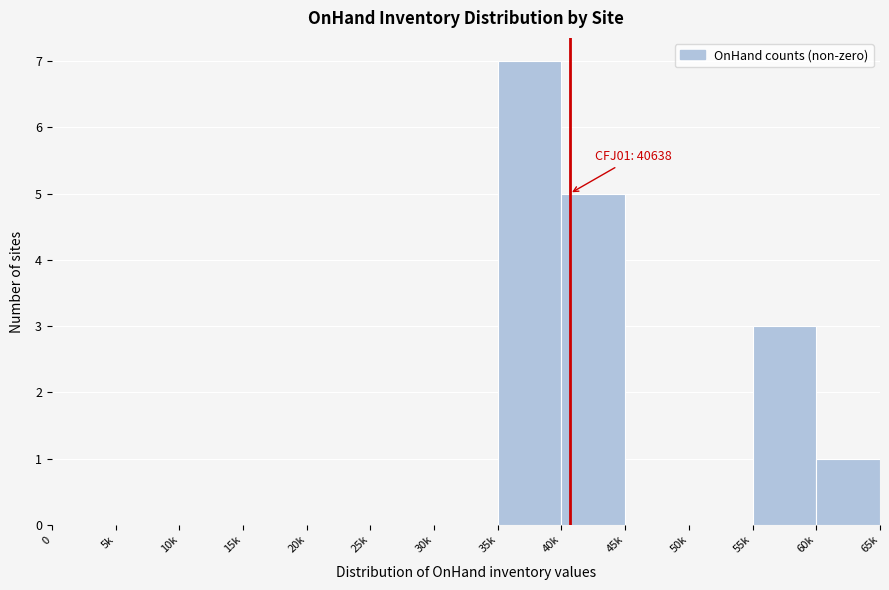

Reading right to left, list all the values displayed in this chart.

60k=1	55k=3	50k=0	45k=0	40k=5	35k=7	30k=0	25k=0	20k=0	15k=0	10k=0	5k=0	0=0